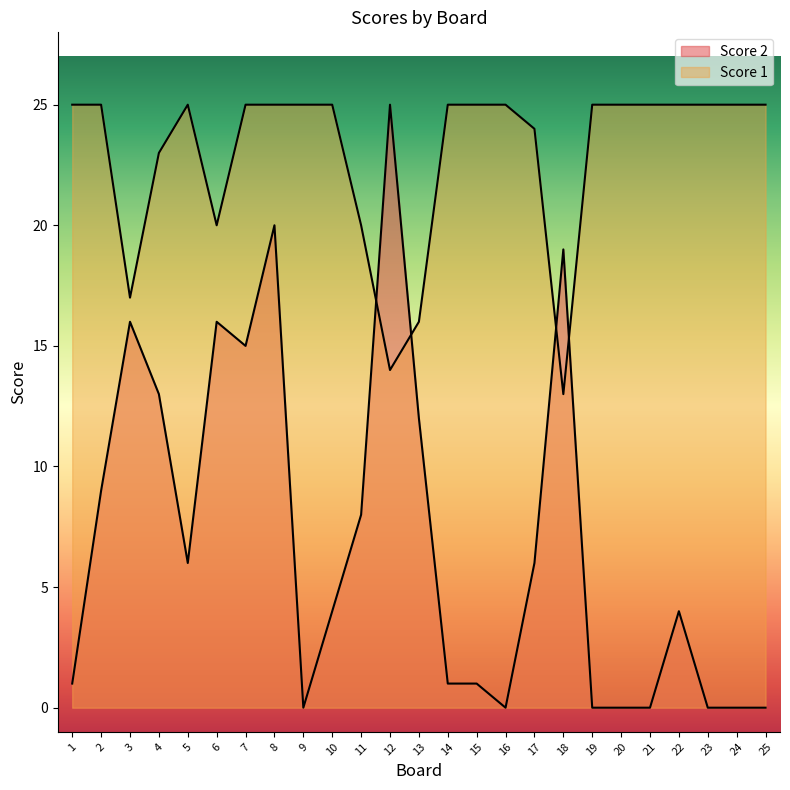

What is the difference between the maximum and minimum values in the Score 2 series?

25